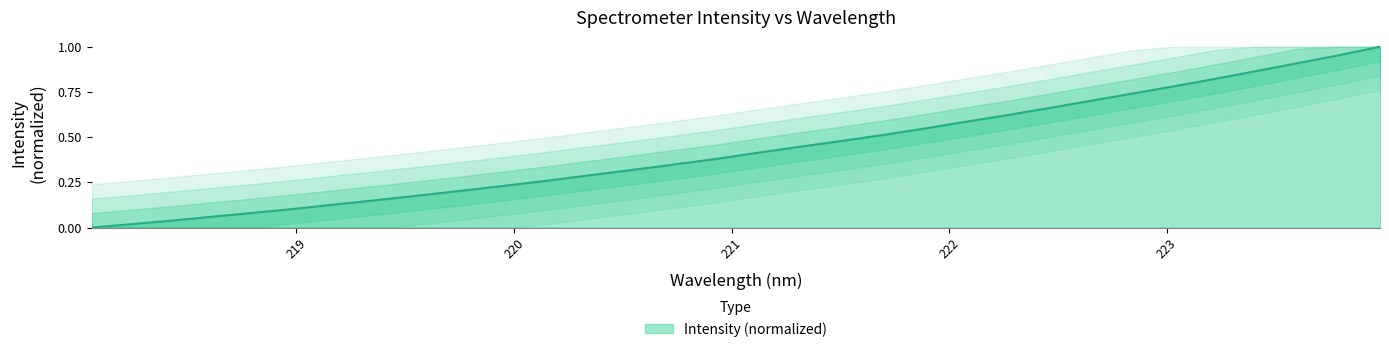

What is the difference between the maximum and minimum values?

1.0